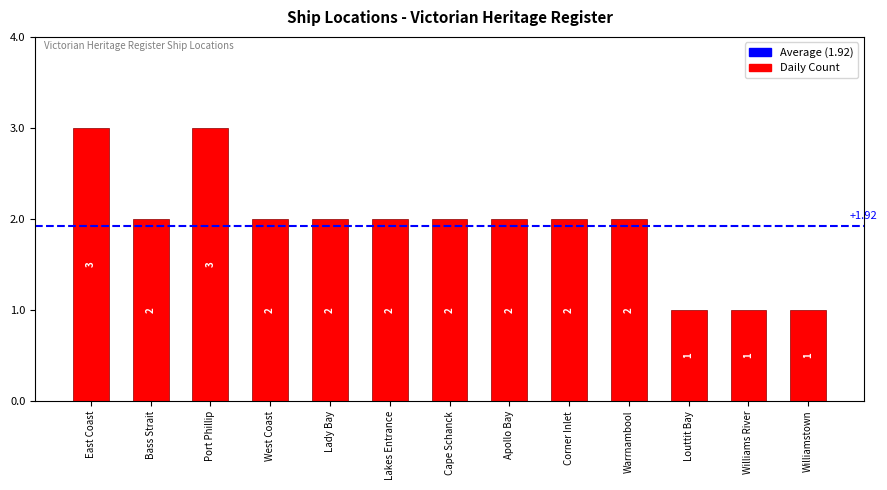

Between Warrnambool and Williams River, which is larger?

Warrnambool